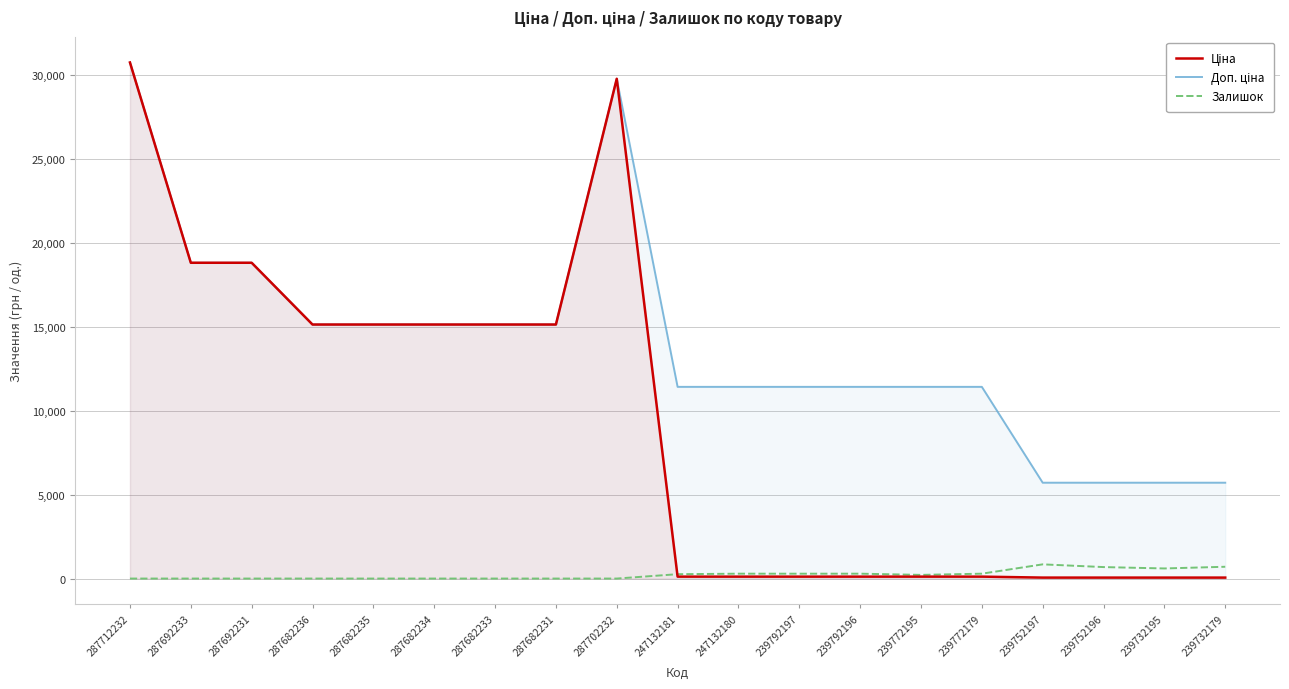

At how many categories does at least one series exceed 1381?

19